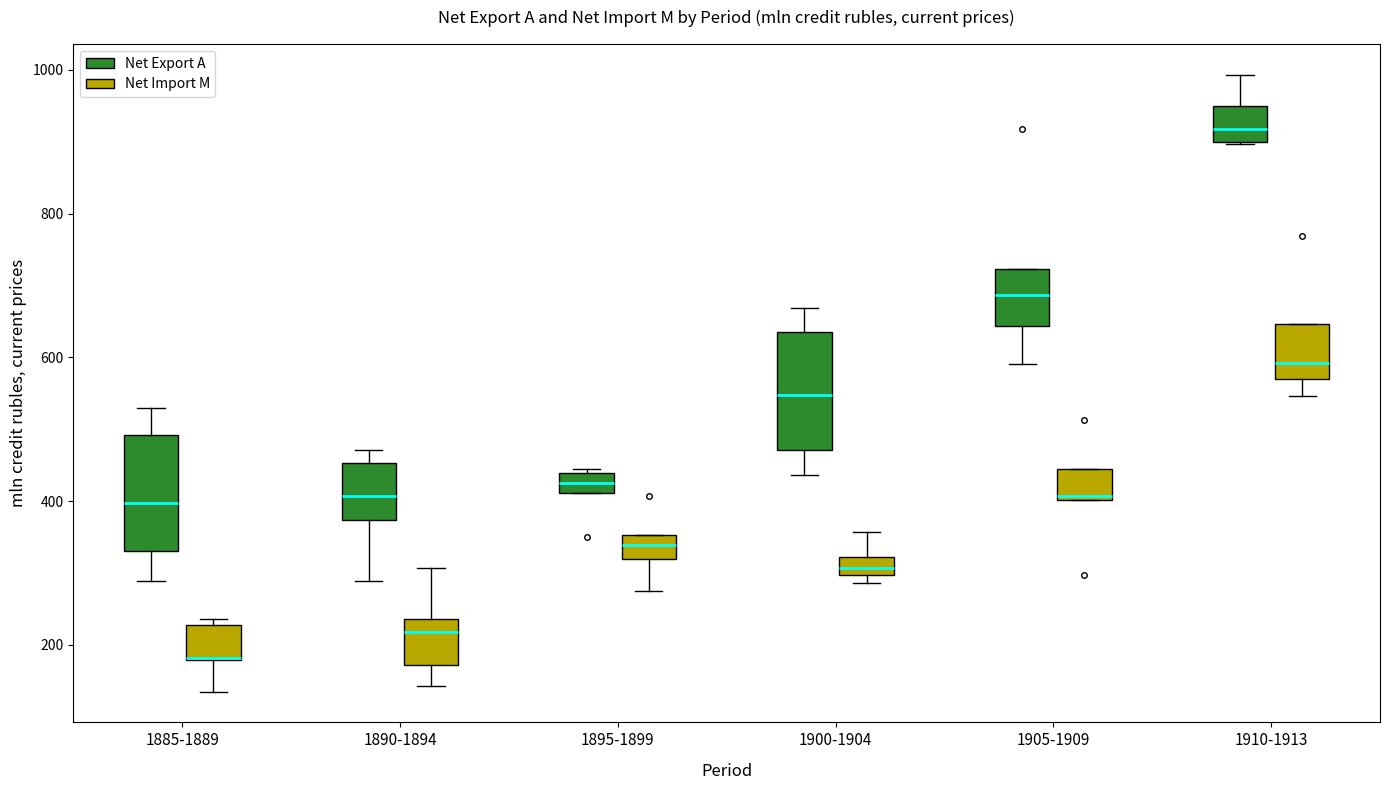

Where does the median line of the box for 1890-1894 (Net Import M) sit on the y-axis? The values are not printed on the chart, so give them approximately, as read against the axis.

220